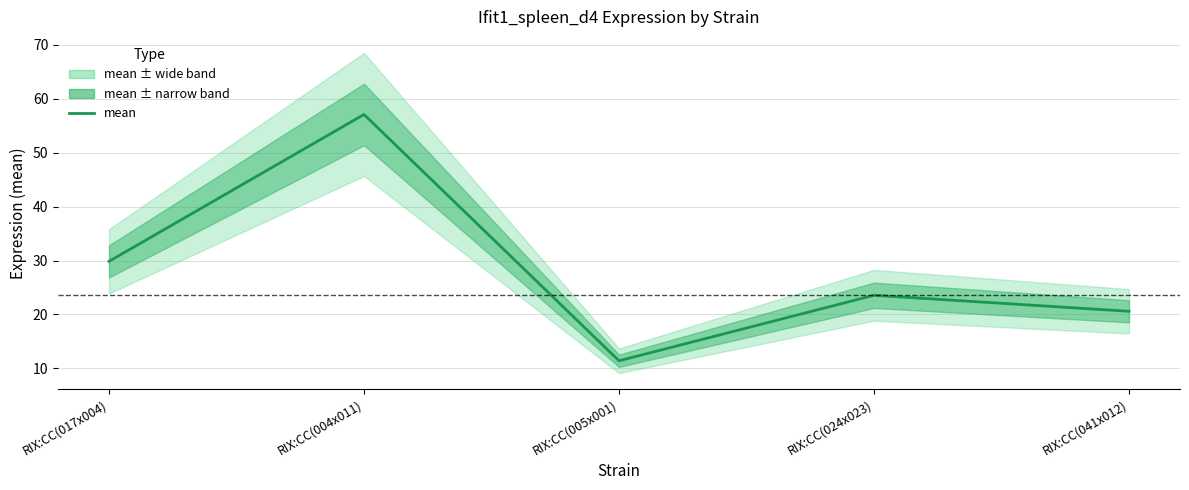

What is the label of the 1st point from the right?

RIX:CC(041x012)